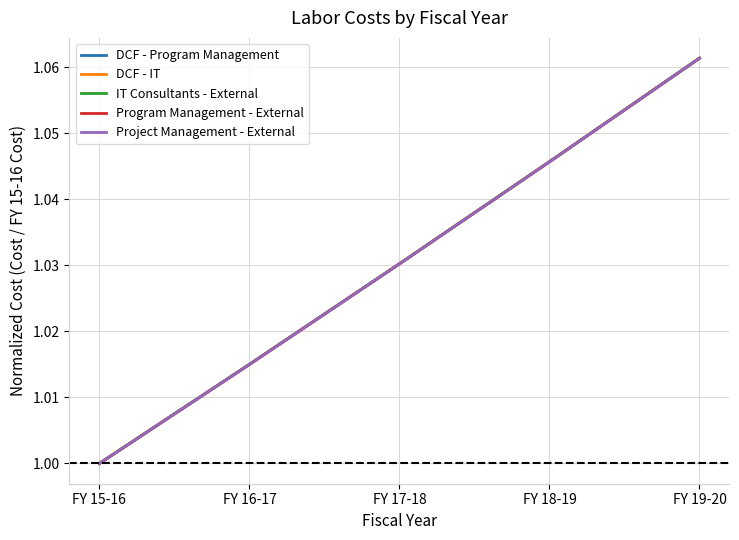

Is the value of DCF - Program Management at FY 18-19 greater than the value of Project Management - External at FY 16-17?

Yes